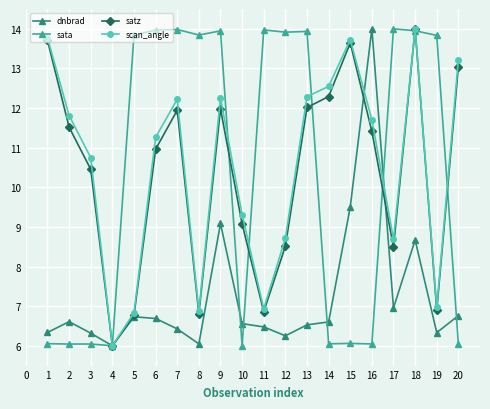

What is the total value across all series at 7?

44.6